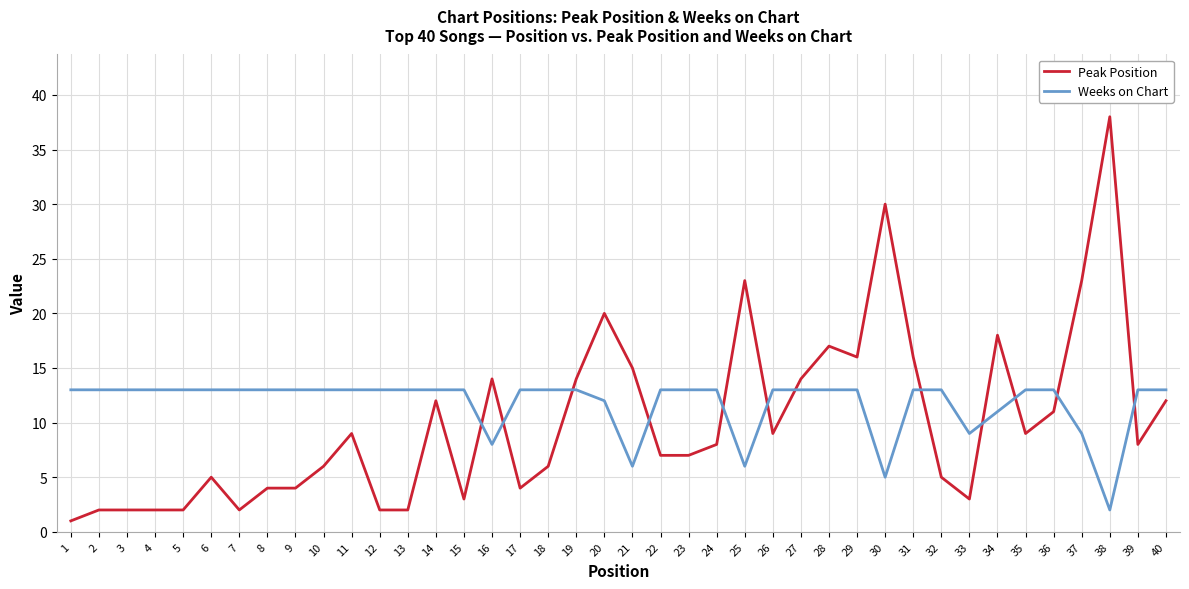

True or false: Weeks on Chart has a value of 13 at 28.

True